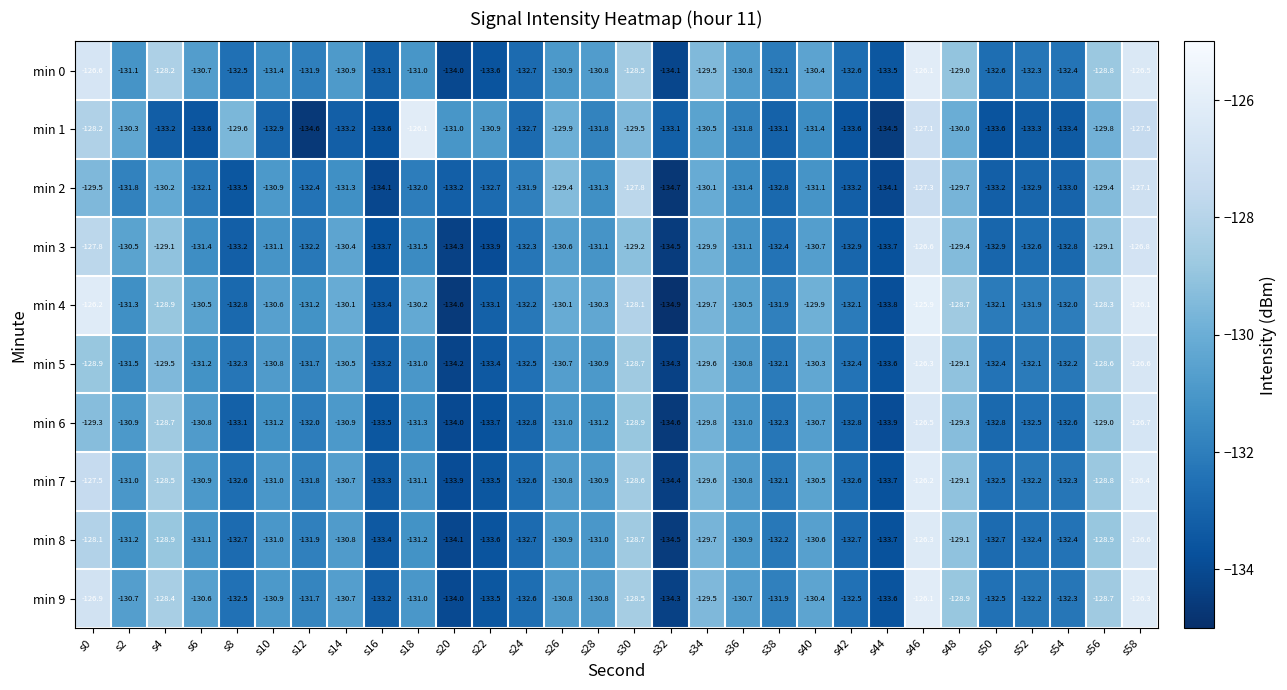

What is the maximum value for min 2?

-127.1